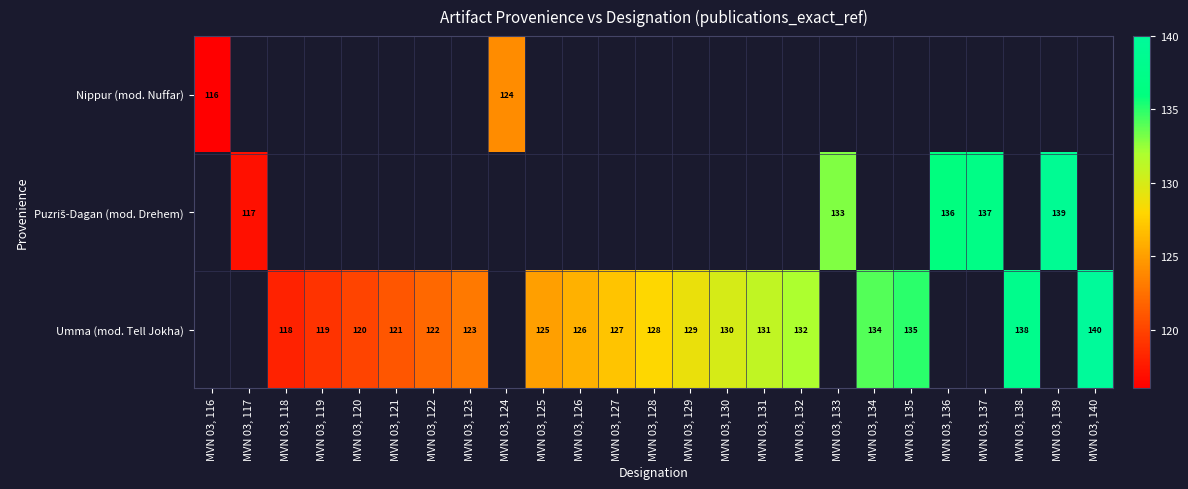

The value of Umma (mod. Tell Jokha) at MVN 03, 140 is 140. True or false?

True